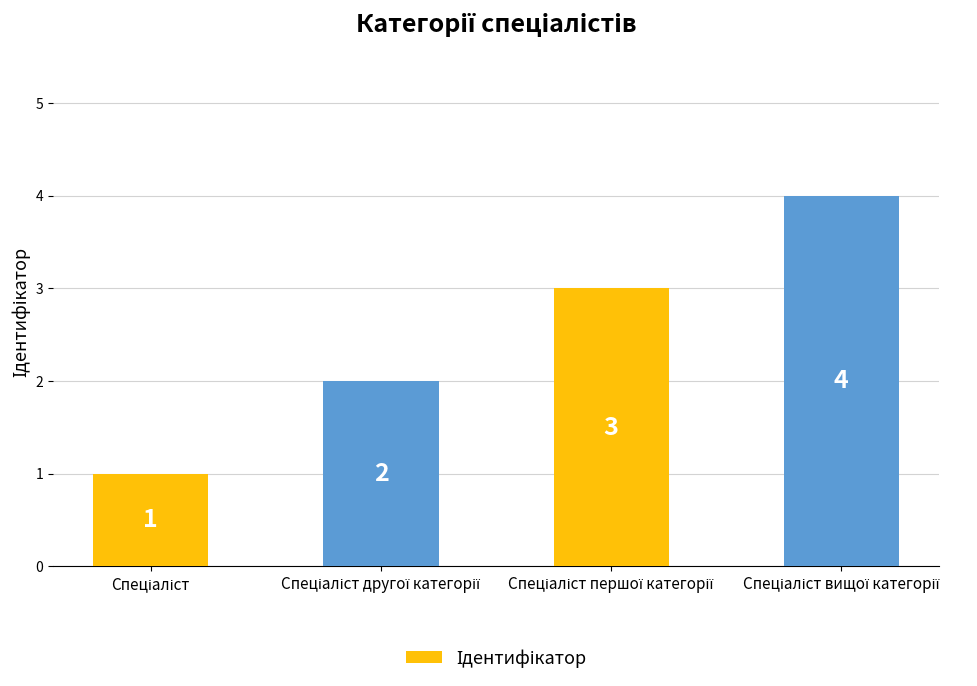

Count the values in the range 2 to 4.

3